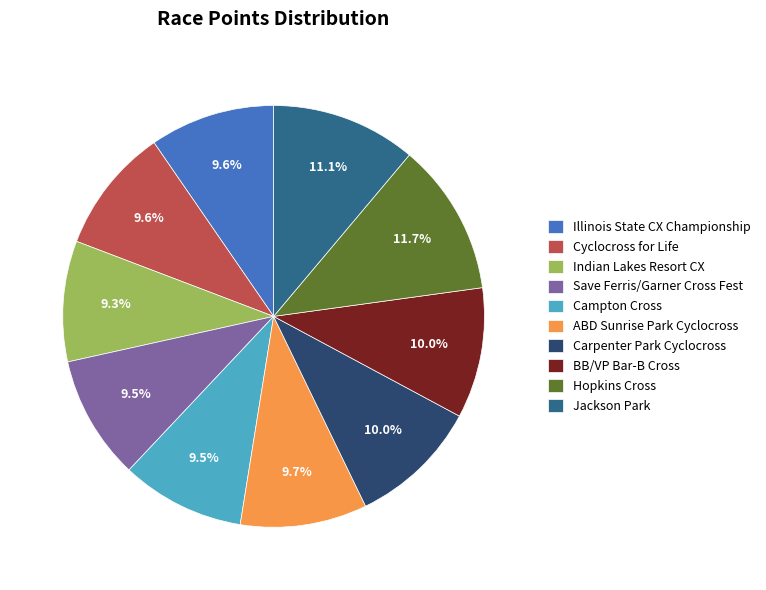

Which slice is the largest?

Hopkins Cross